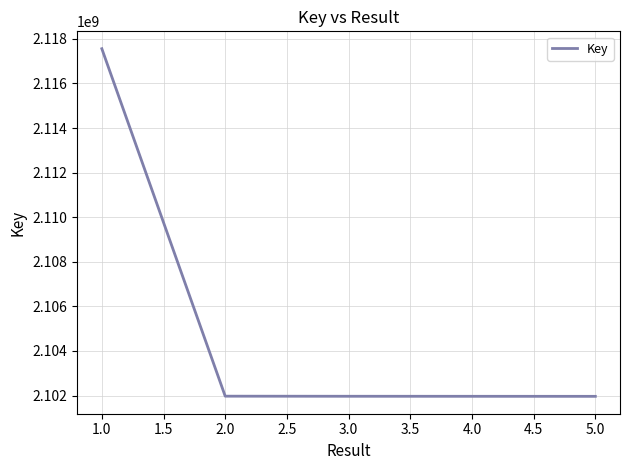

Approximately how many times larger is the value at 2.0 compared to 5.0?

1.0